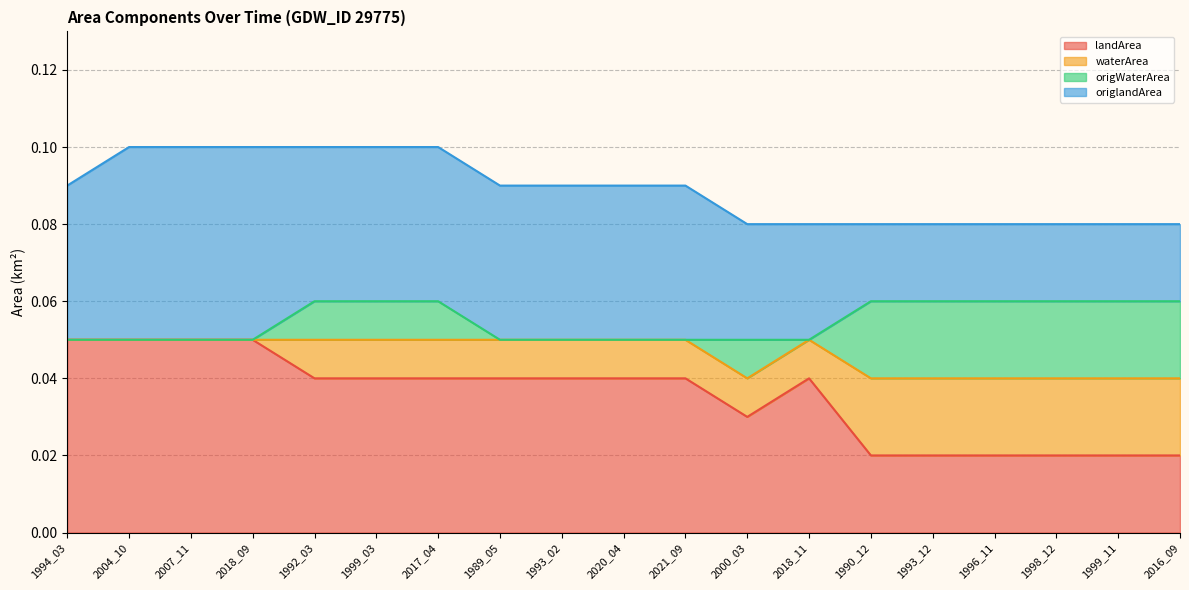

Does the chart display data point markers on the line(s)?

No